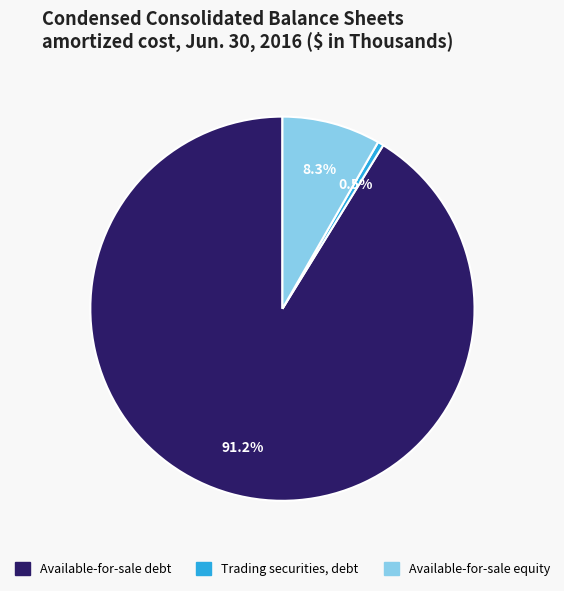

Which has a higher value, Trading securities, debt or Available-for-sale debt?

Available-for-sale debt